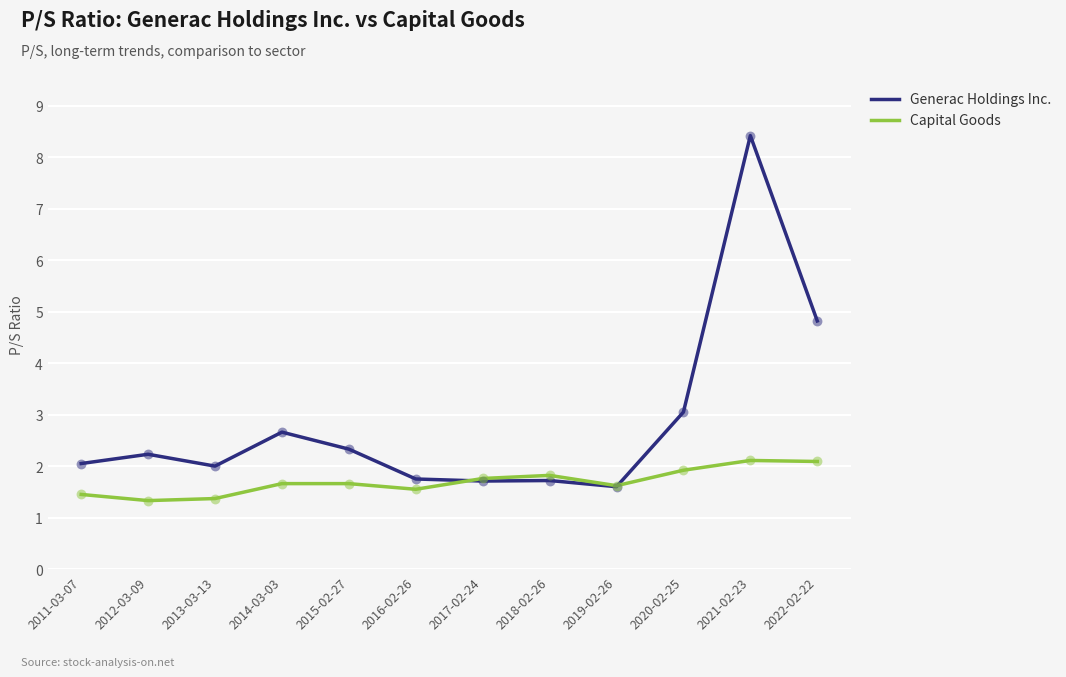

Is the value of Capital Goods at 2017-02-24 greater than the value of Generac Holdings Inc. at 2013-03-13?

No